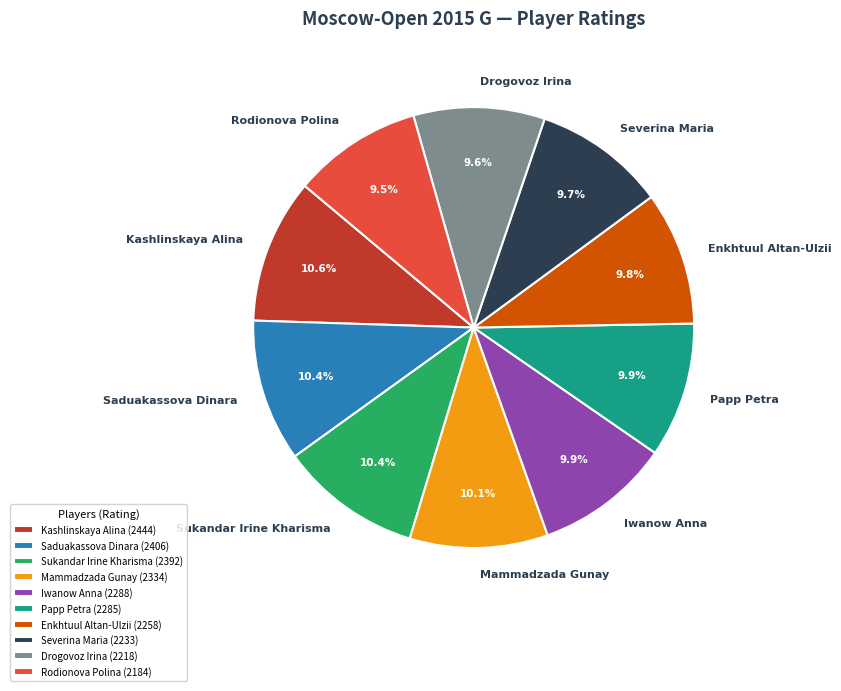

Is there any slice that represents more than half of the pie?

No